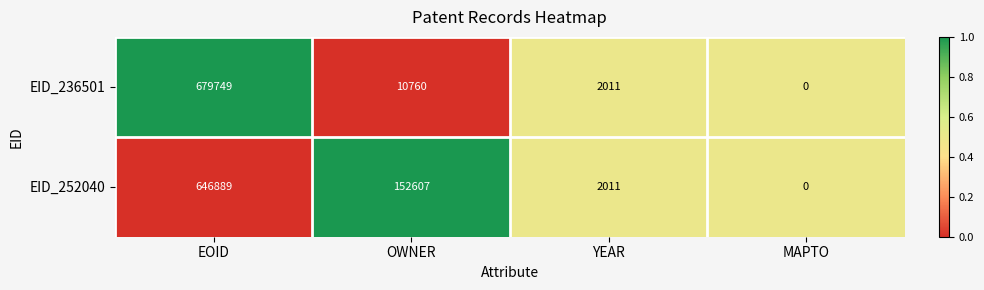

Which series has the largest total across all categories?

EID_252040